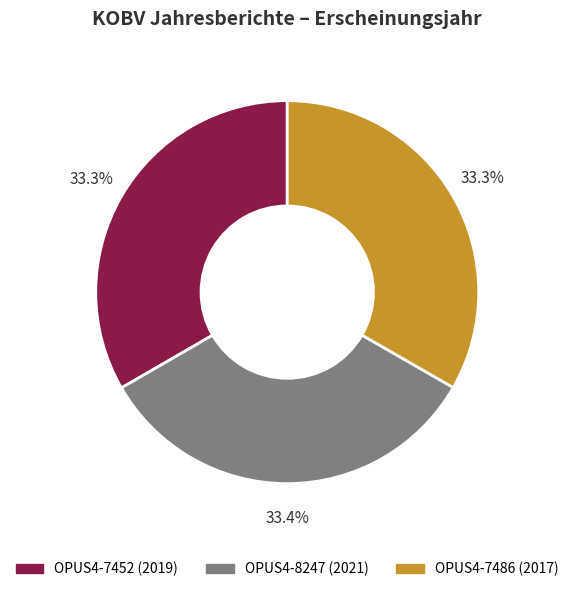

Combined, what portion of the pie is OPUS4-7486 and OPUS4-8247?

66.7%